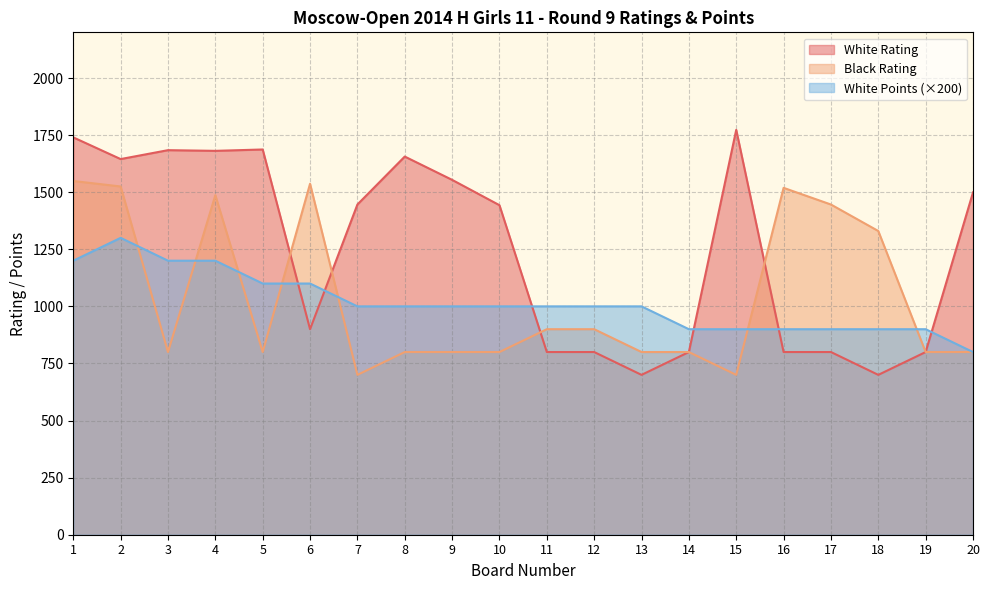

Which series has the largest range (max minus min)?

White Rating